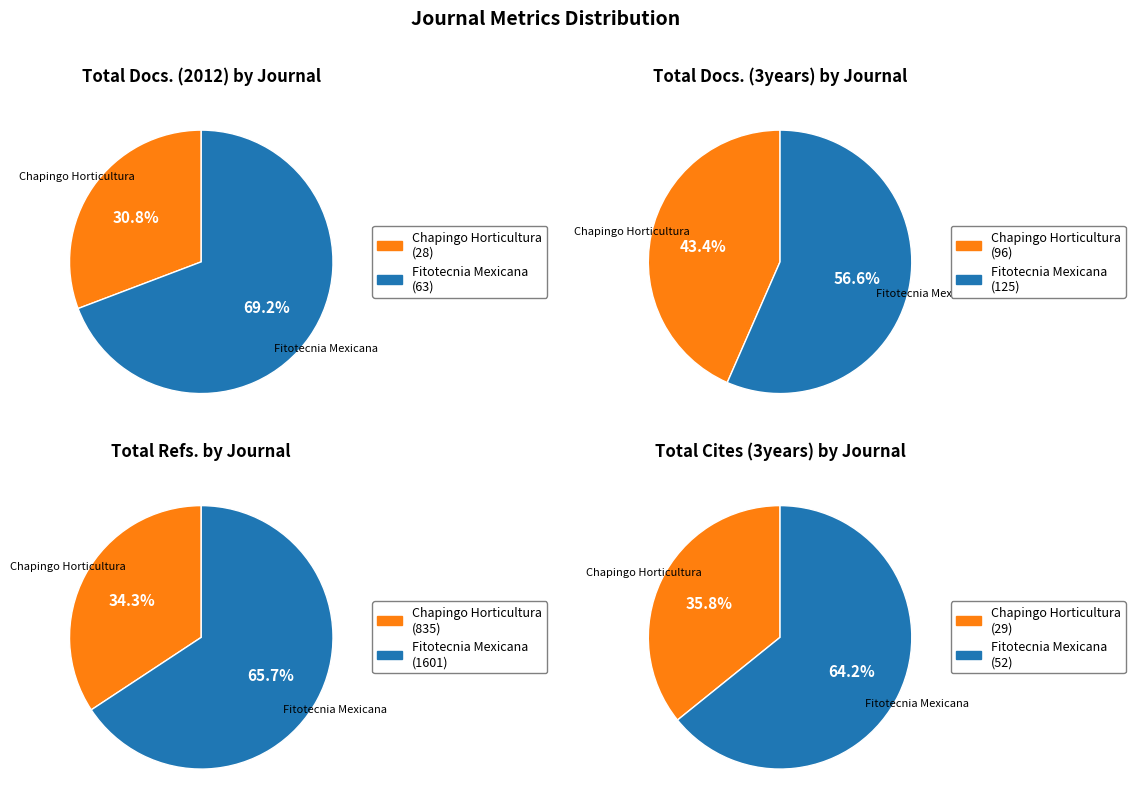

To the nearest percent, what portion does Revista Chapingo, Serie Horticultura represent?

36%